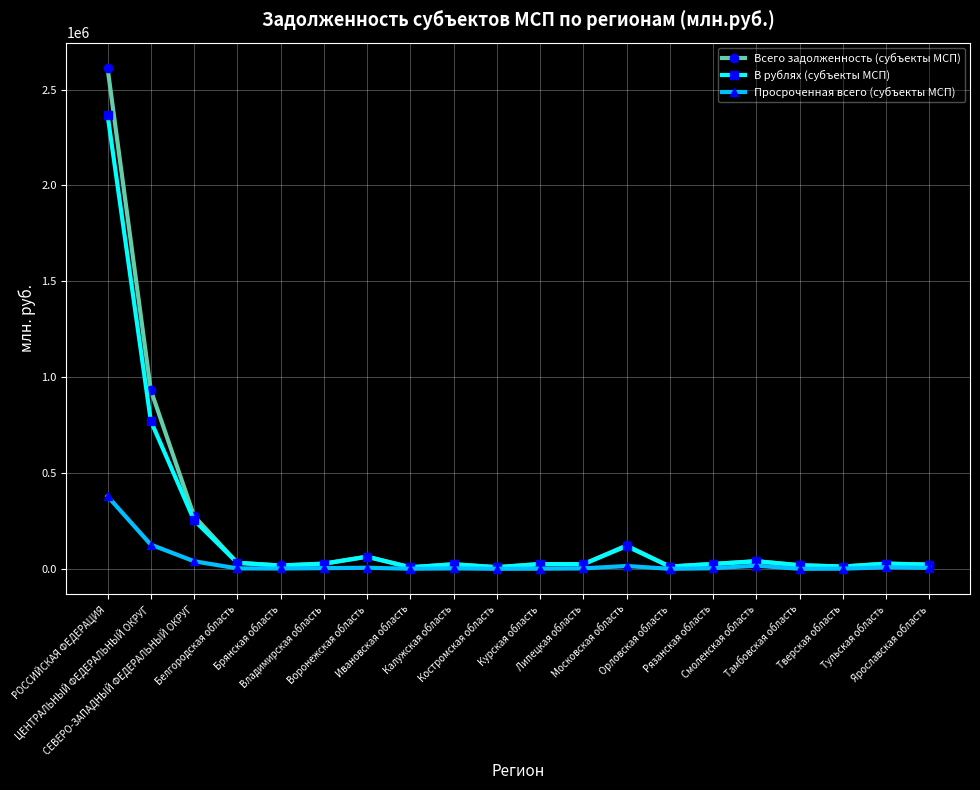

True or false: Просроченная всего (субъекты МСП) has more than 2 points higher than both neighbors.

True